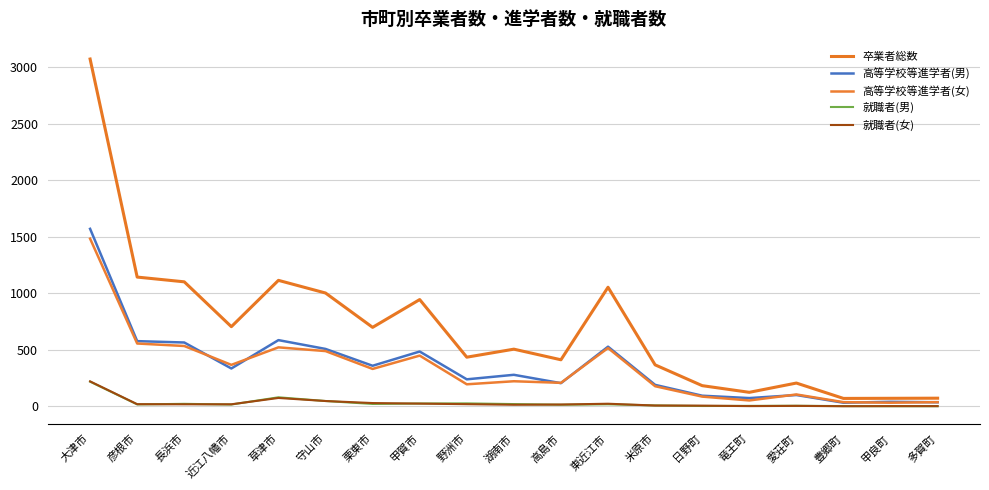

True or false: 高等学校等進学者(男) has a value of 118 at 湖南市.

False